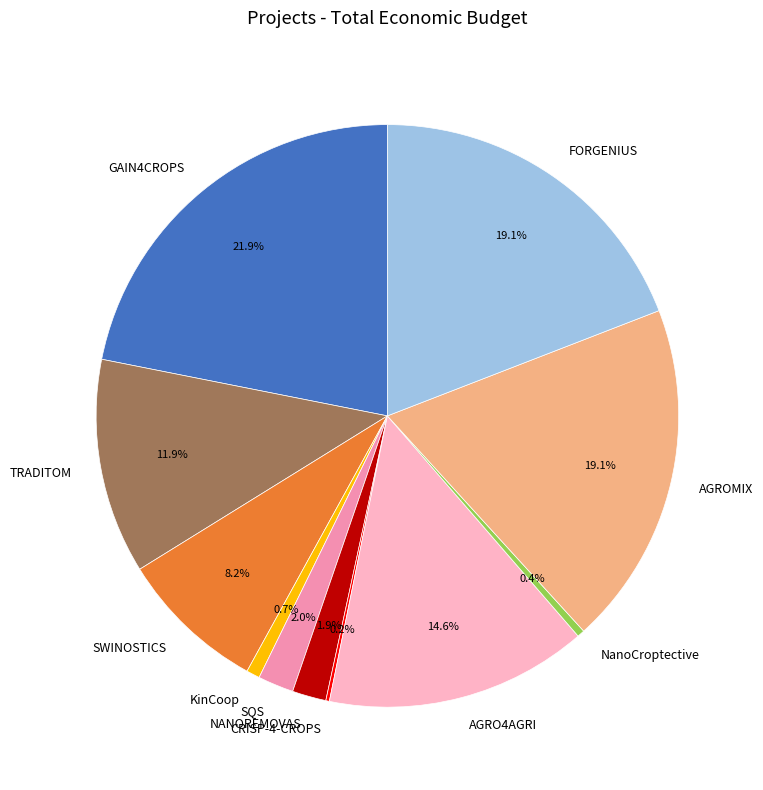

To the nearest percent, what portion does SWINOSTICS represent?

8%